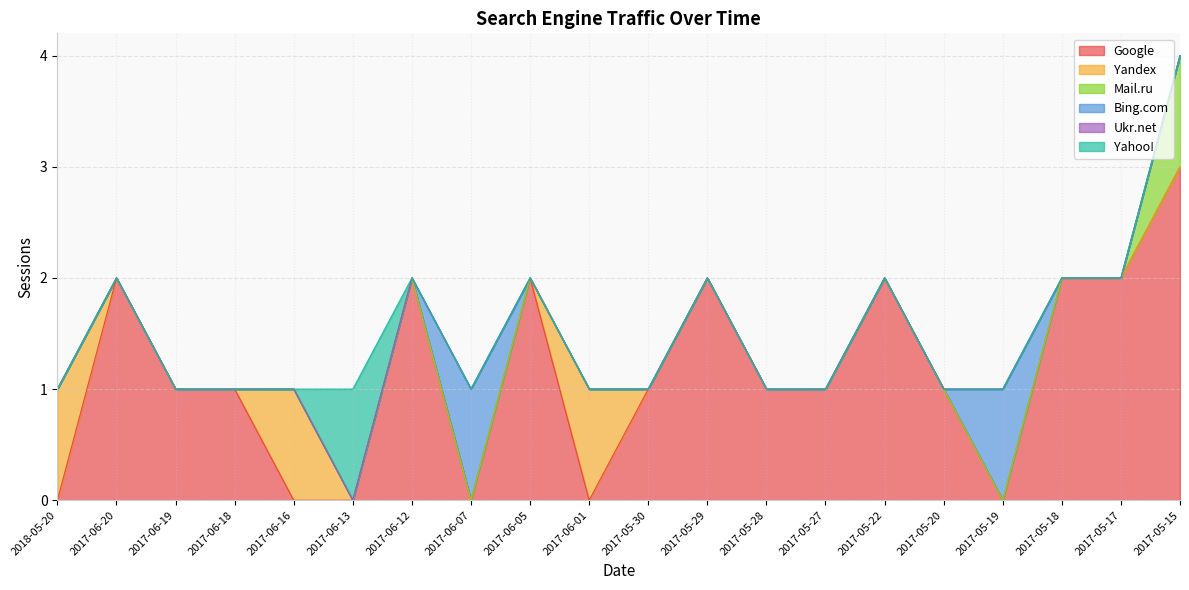

Reading left to right, what are all the values shown in this chart?

Google: 0	2	1	1	0	0	2	0	2	0	1	2	1	1	2	1	0	2	2	3
Yandex: 1	0	0	0	1	0	0	0	0	1	0	0	0	0	0	0	0	0	0	0
Mail.ru: 0	0	0	0	0	0	0	0	0	0	0	0	0	0	0	0	0	0	0	1
Bing.com: 0	0	0	0	0	0	0	1	0	0	0	0	0	0	0	0	1	0	0	0
Ukr.net: 0	0	0	0	0	0	0	0	0	0	0	0	0	0	0	0	0	0	0	0
Yahoo!: 0	0	0	0	0	1	0	0	0	0	0	0	0	0	0	0	0	0	0	0